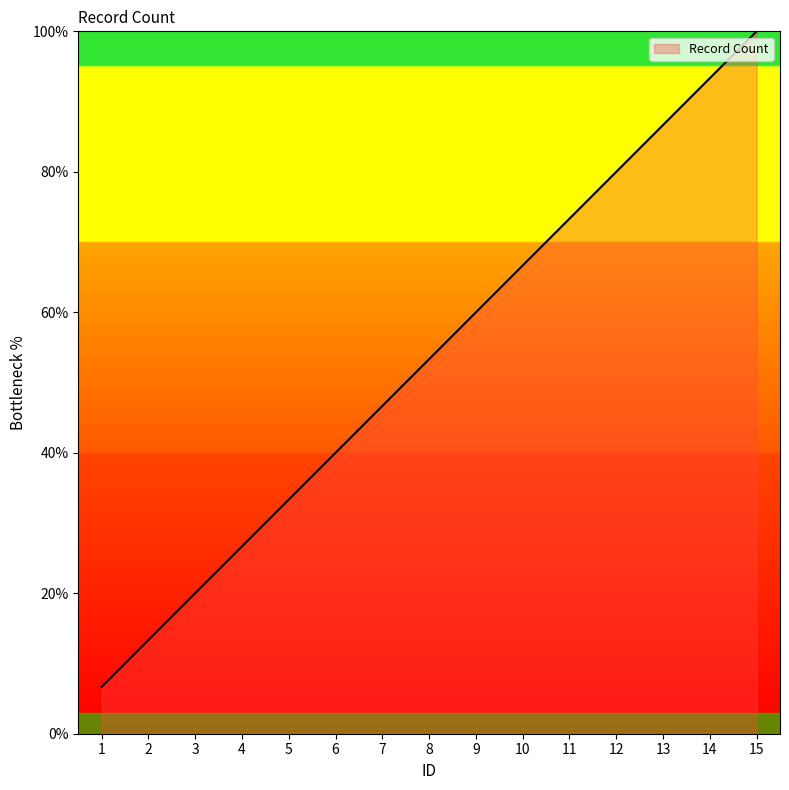

How many lines are shown in the chart?

1